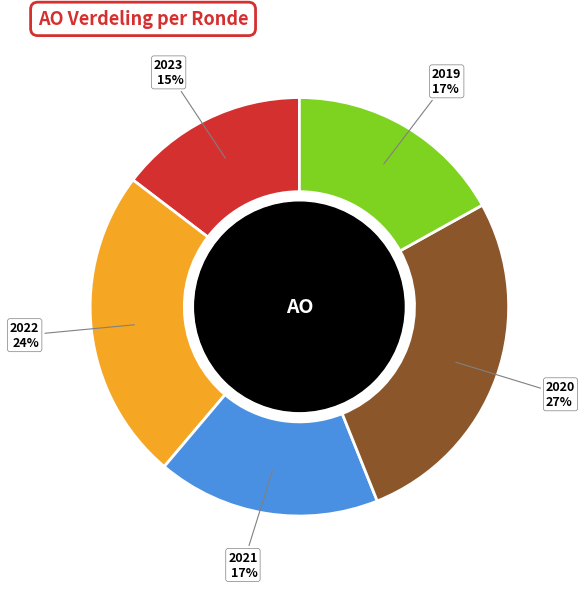

Do 2021 and 2019 together represent more than half of the pie?

No